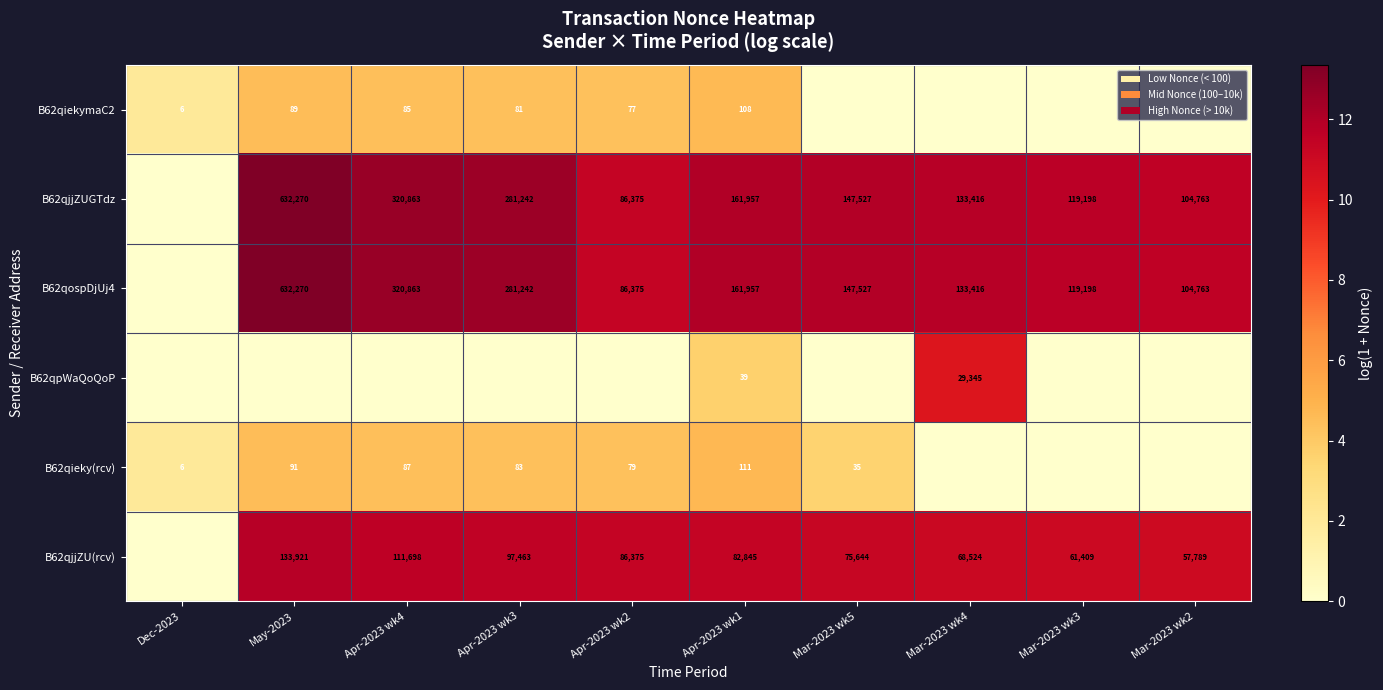

Is it true that B62qjjZU(rcv) equals 75644 at Mar-2023 wk5?

True